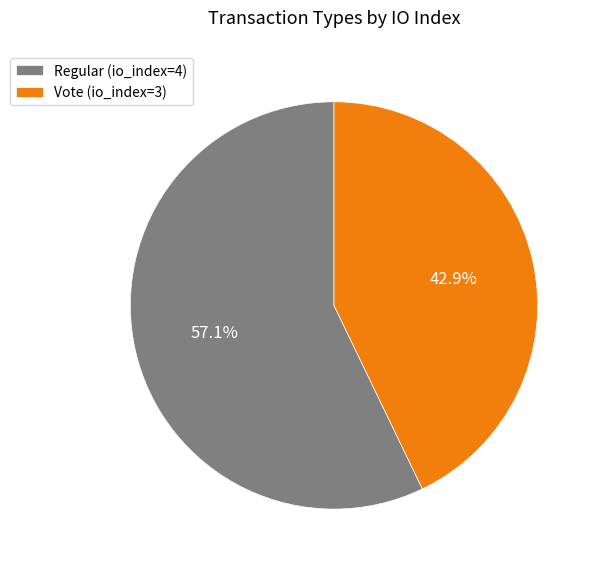

Which category has the biggest portion of the pie?

Regular